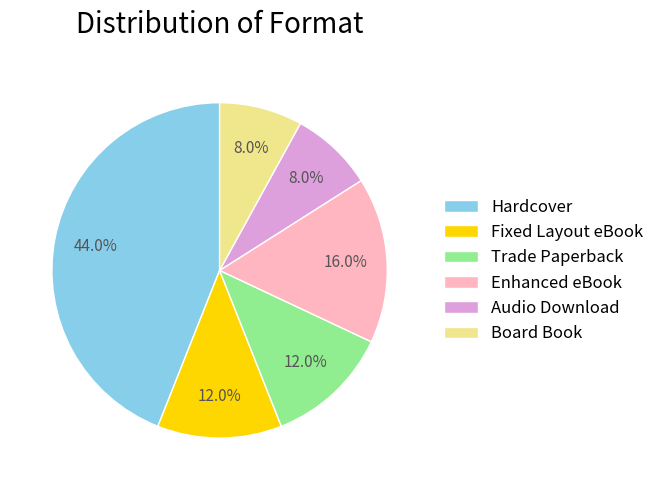

Which slice is the largest?

Hardcover